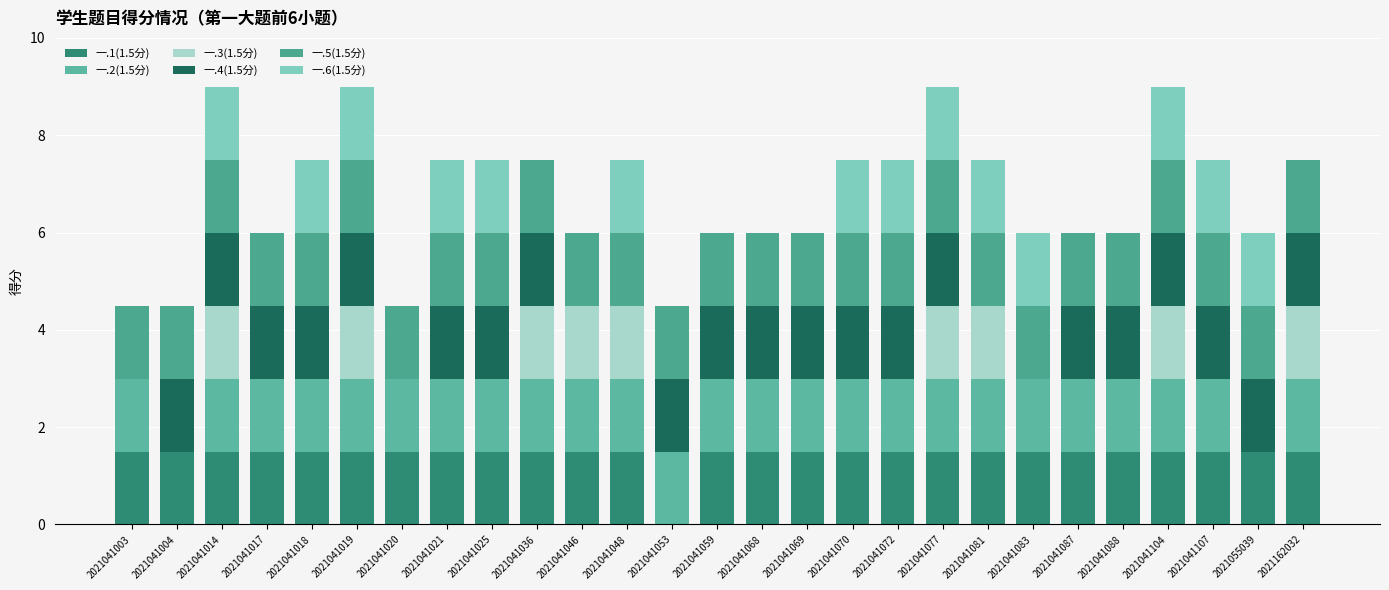

What is the difference between the maximum and minimum values in the 一.3(1.5分) series?

1.5